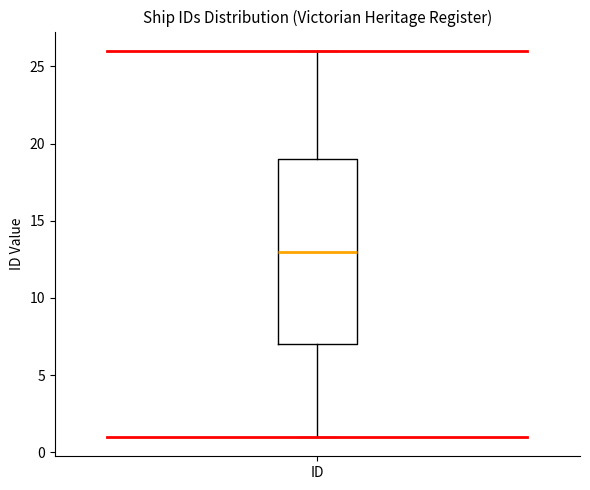

Where is the lower edge of the box for ID on the y-axis? The values are not printed on the chart, so give them approximately, as read against the axis.

7